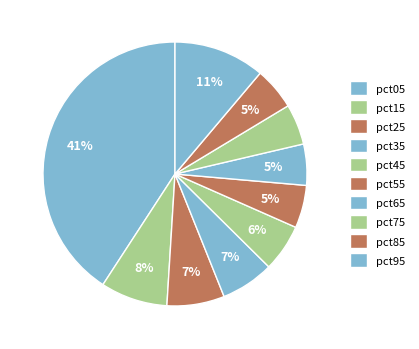

Is it true that pct65 is 11% of the pie?

False